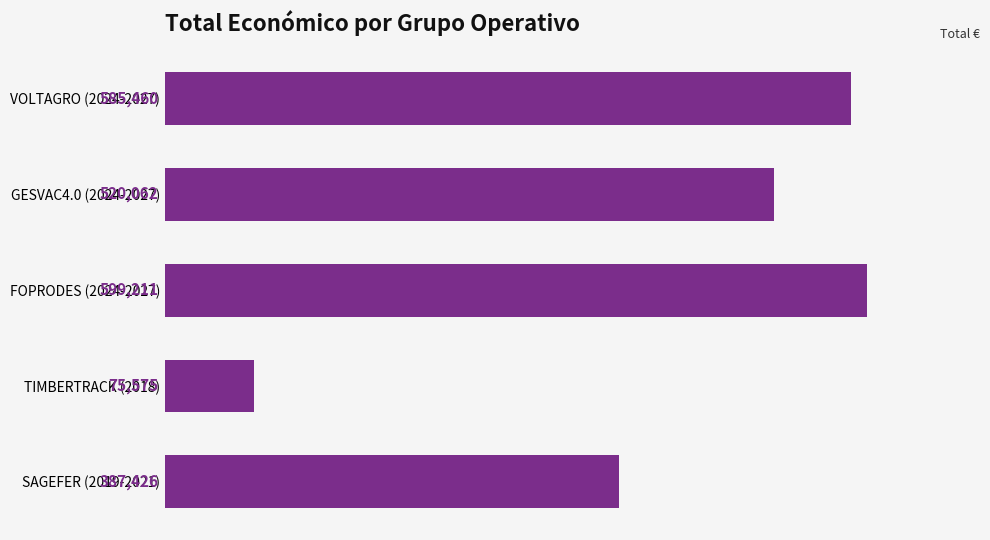

Rank the categories by value from lowest to highest.

TIMBERTRACK (2018), SAGEFER (2019-2021), GESVAC4.0 (2024-2027), VOLTAGRO (2024-2027), FOPRODES (2024-2027)